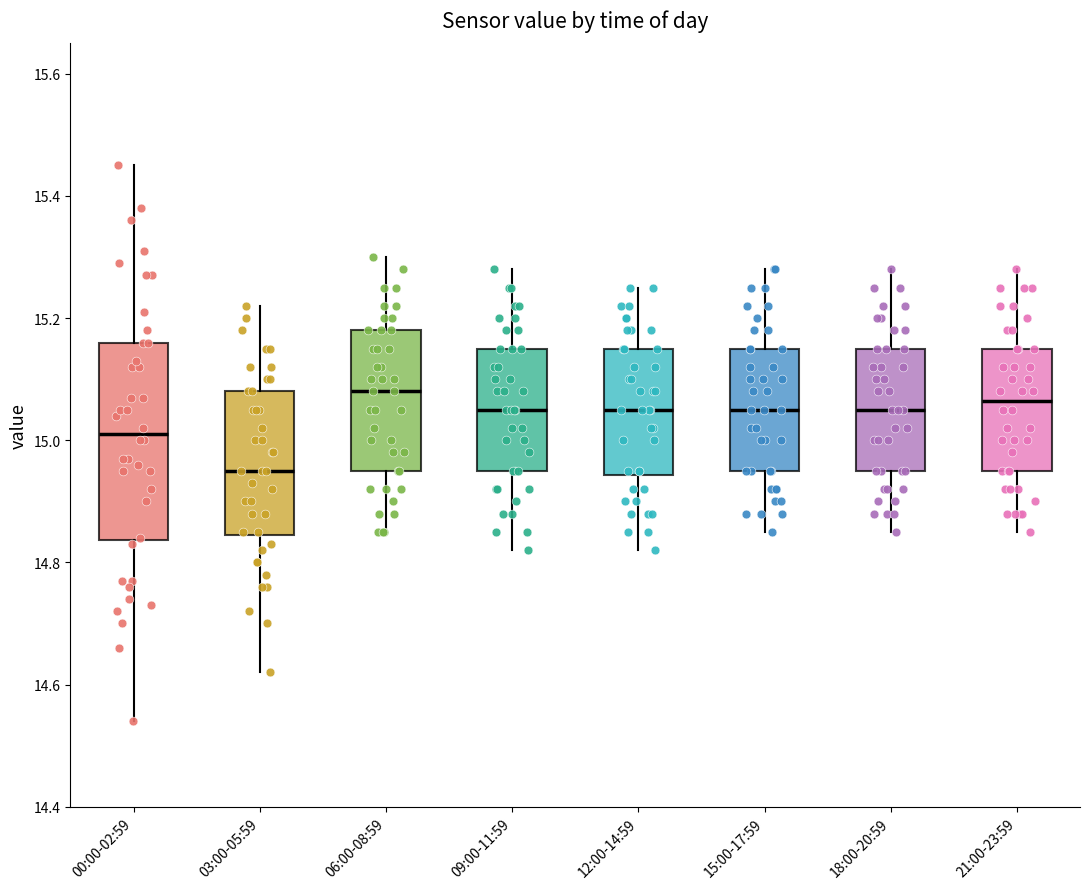

Reading left to right, read every box against the y-axis: the position of its median line, the range the box covers, and the ends of its whiskers. The values are not printed on the chart, so give them approximately, as read against the axis.

00:00-02:59: median 15.02, box 14.84 to 15.16, whiskers 14.54 to 15.46
03:00-05:59: median 14.96, box 14.84 to 15.08, whiskers 14.62 to 15.22
06:00-08:59: median 15.08, box 14.96 to 15.18, whiskers 14.86 to 15.30
09:00-11:59: median 15.06, box 14.96 to 15.16, whiskers 14.82 to 15.28
12:00-14:59: median 15.06, box 14.94 to 15.16, whiskers 14.82 to 15.26
15:00-17:59: median 15.06, box 14.96 to 15.16, whiskers 14.86 to 15.28
18:00-20:59: median 15.06, box 14.96 to 15.16, whiskers 14.86 to 15.28
21:00-23:59: median 15.06, box 14.96 to 15.16, whiskers 14.86 to 15.28